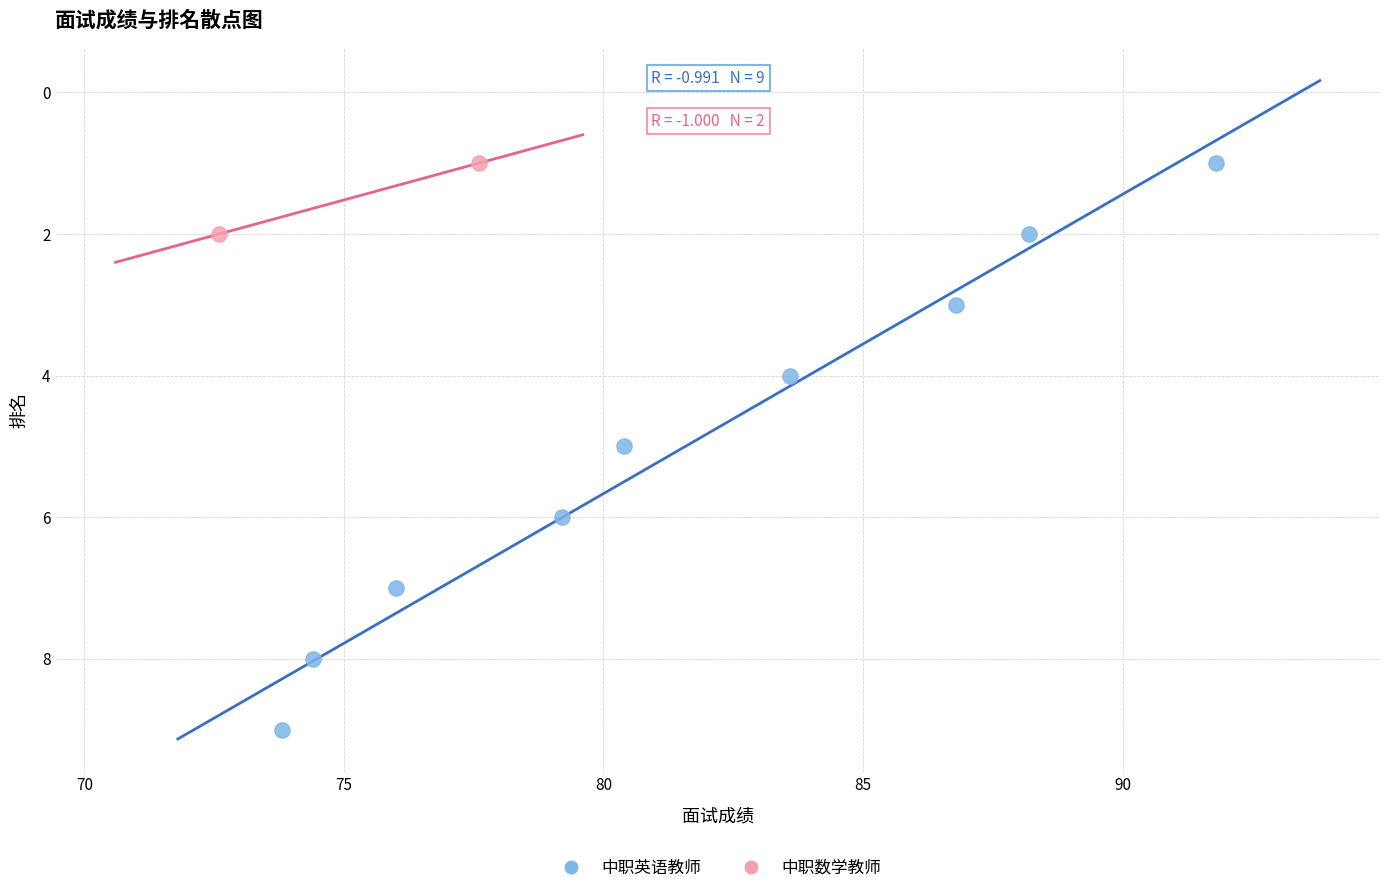

What are all the series names shown in the legend?

中职英语教师, 中职数学教师